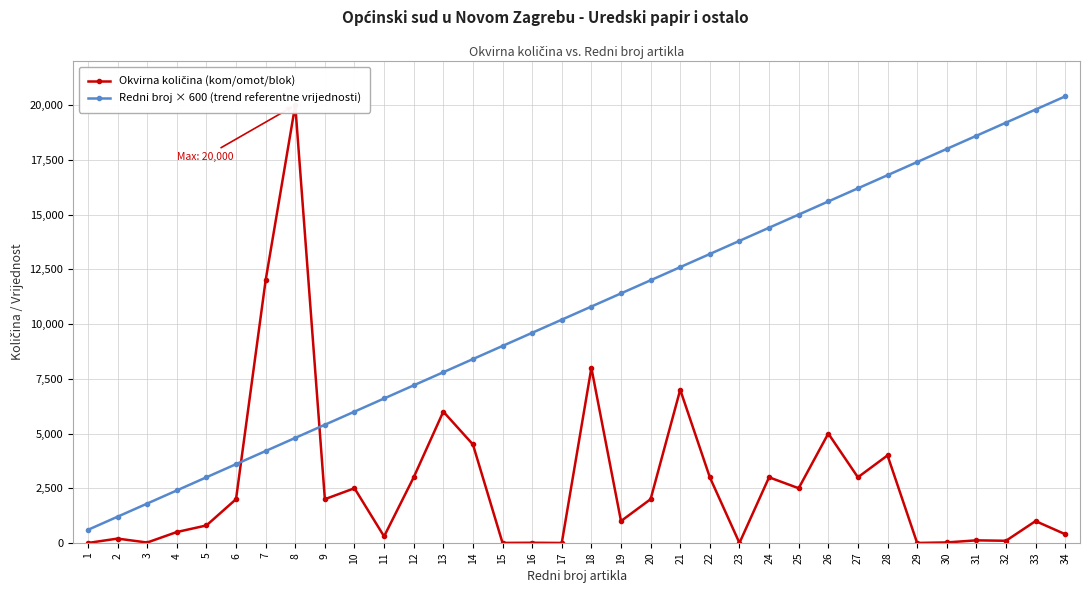

Is it true that Redni broj × 600 (trend referentne vrijednosti) equals 25438 at 29?

False